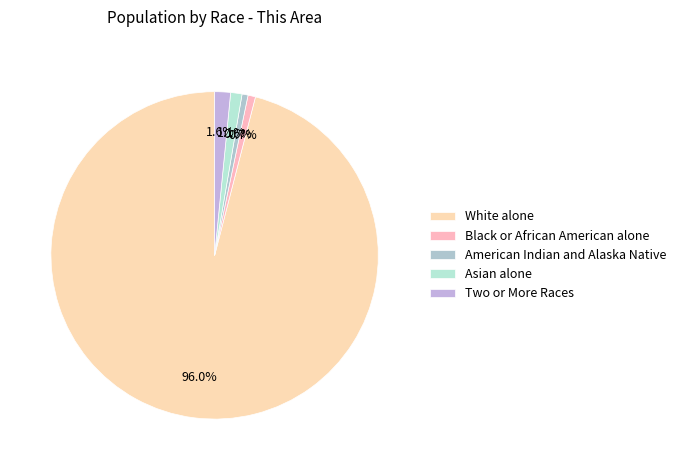

To the nearest percent, what portion does Asian alone represent?

1%